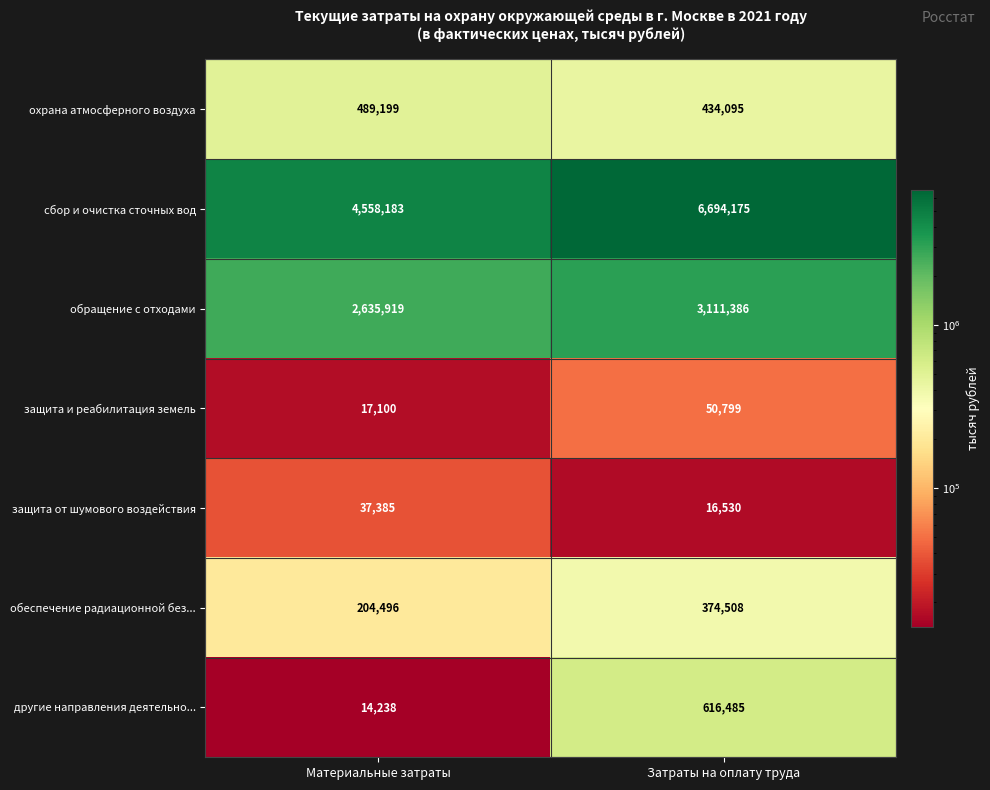

Which series has the largest range (max minus min)?

сбор и очистка сточных вод